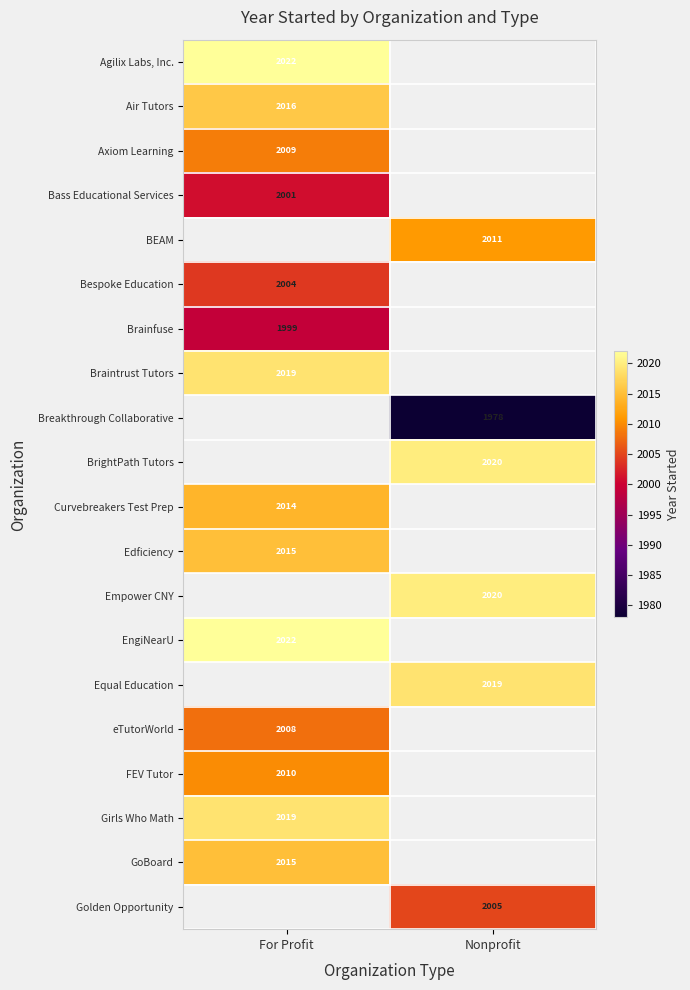

The value of Empower CNY at Nonprofit is 2020. True or false?

True